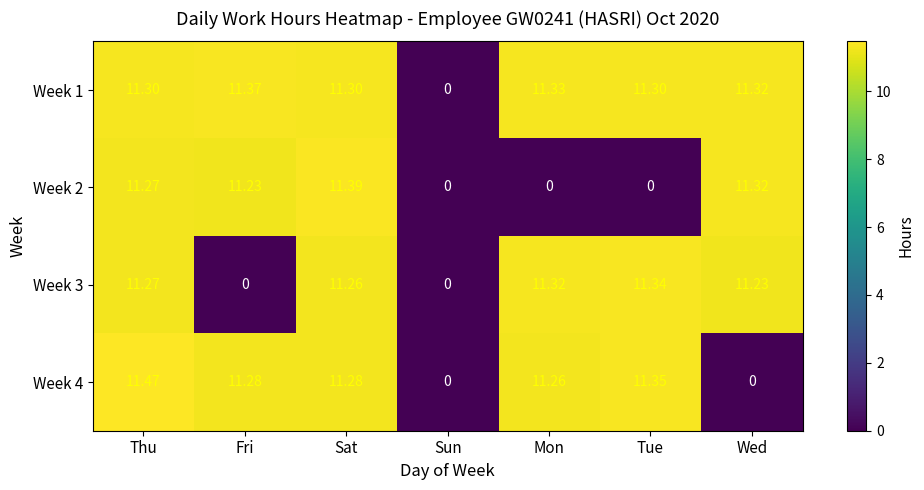

Where does the Week 1 series first go above 11?

Thu